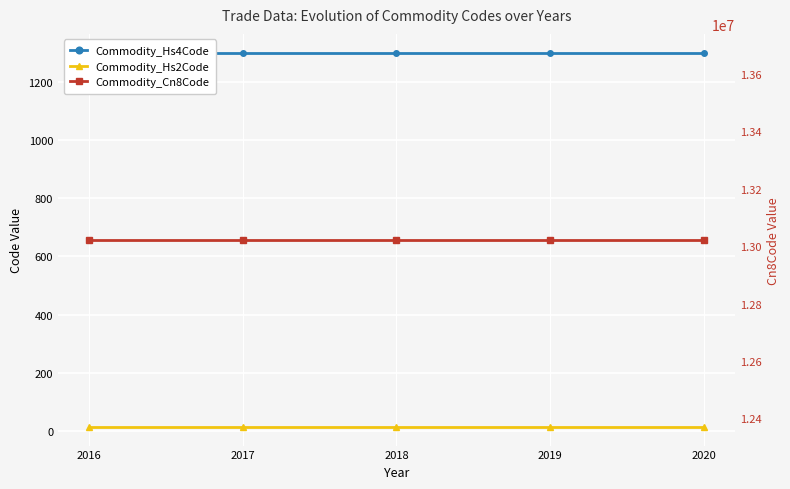

True or false: Commodity_Hs4Code and Commodity_Hs2Code cross at least once.

False